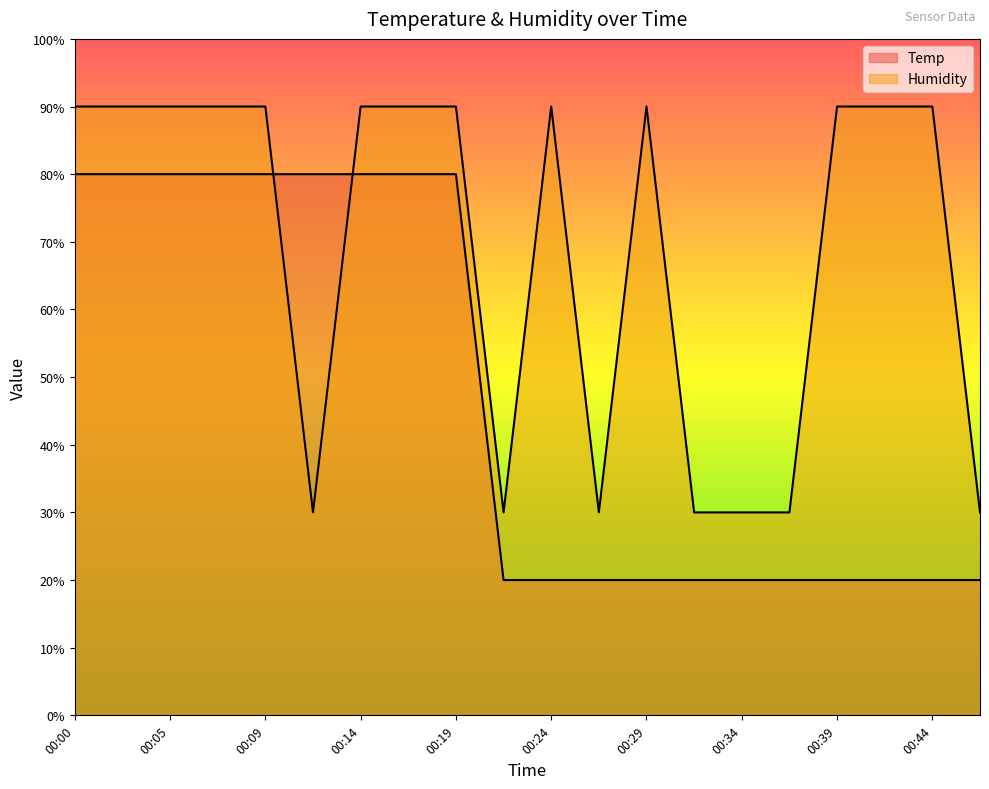

How many times do Humidity and Temp cross each other?

2